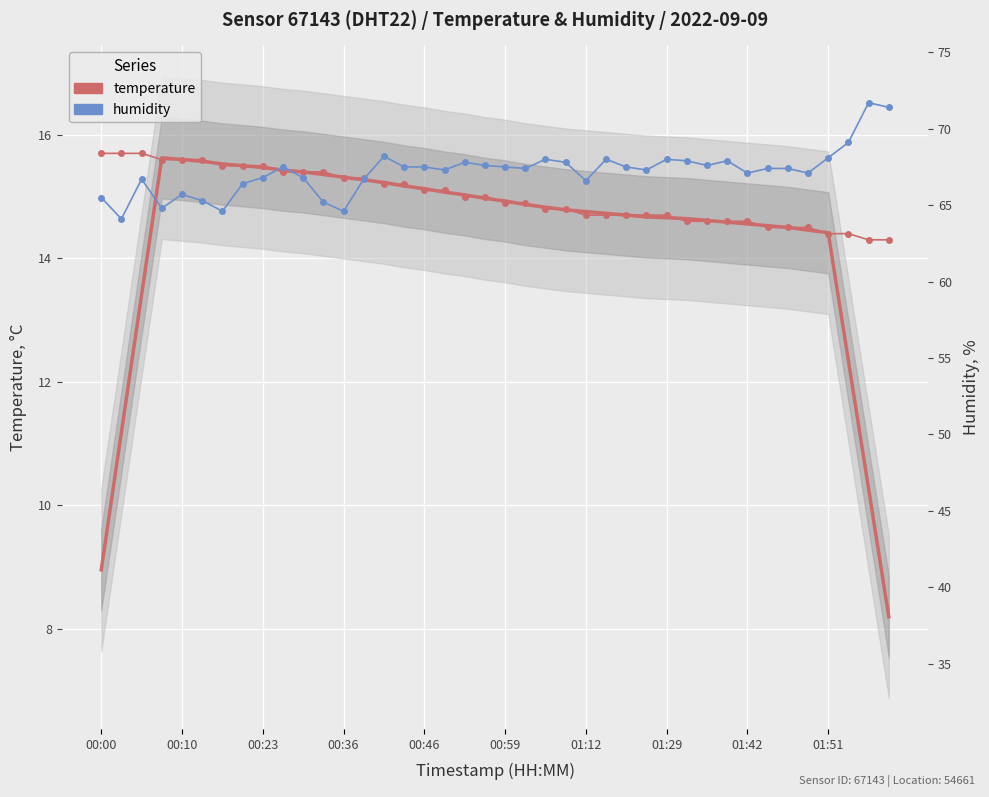

Is it true that humidity equals 40.4 at 31?

False